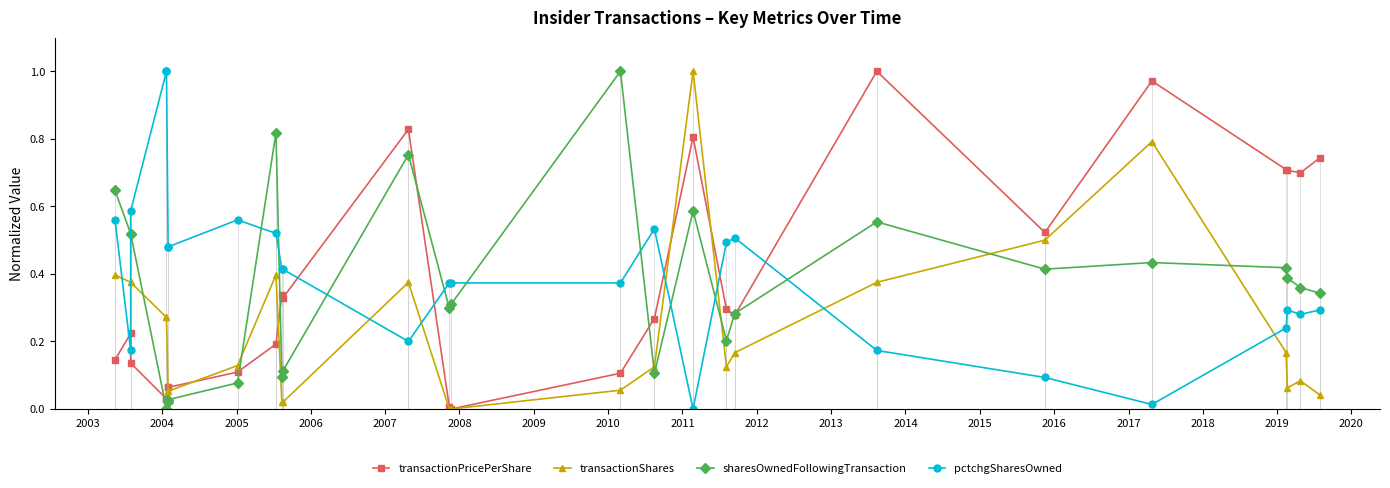

Which series has the widest spread of values?

transactionPricePerShare